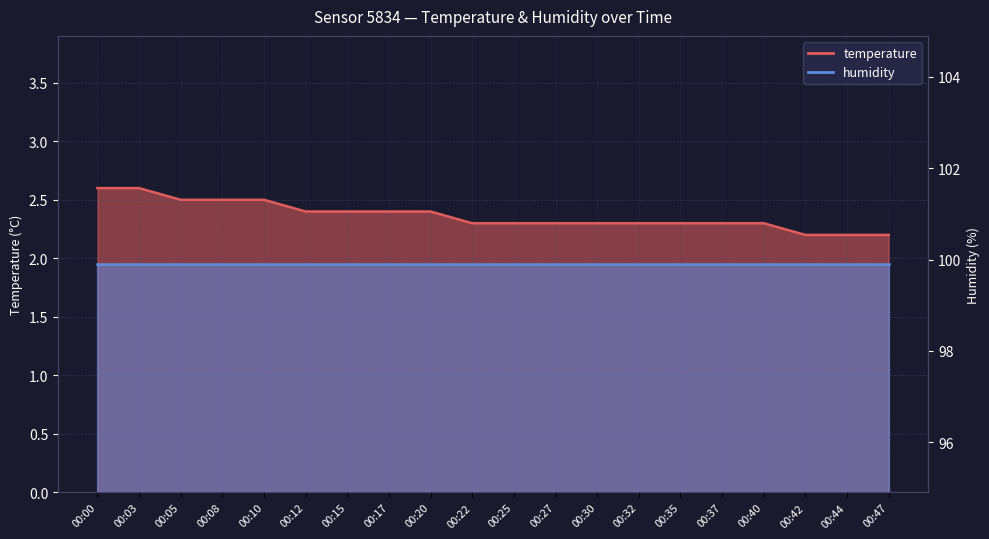

What value does the data have at 00:40?

2.3